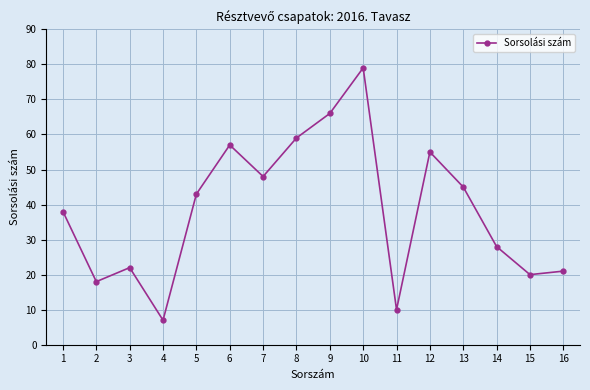

What value does the data have at 2, to the nearest 5?

20